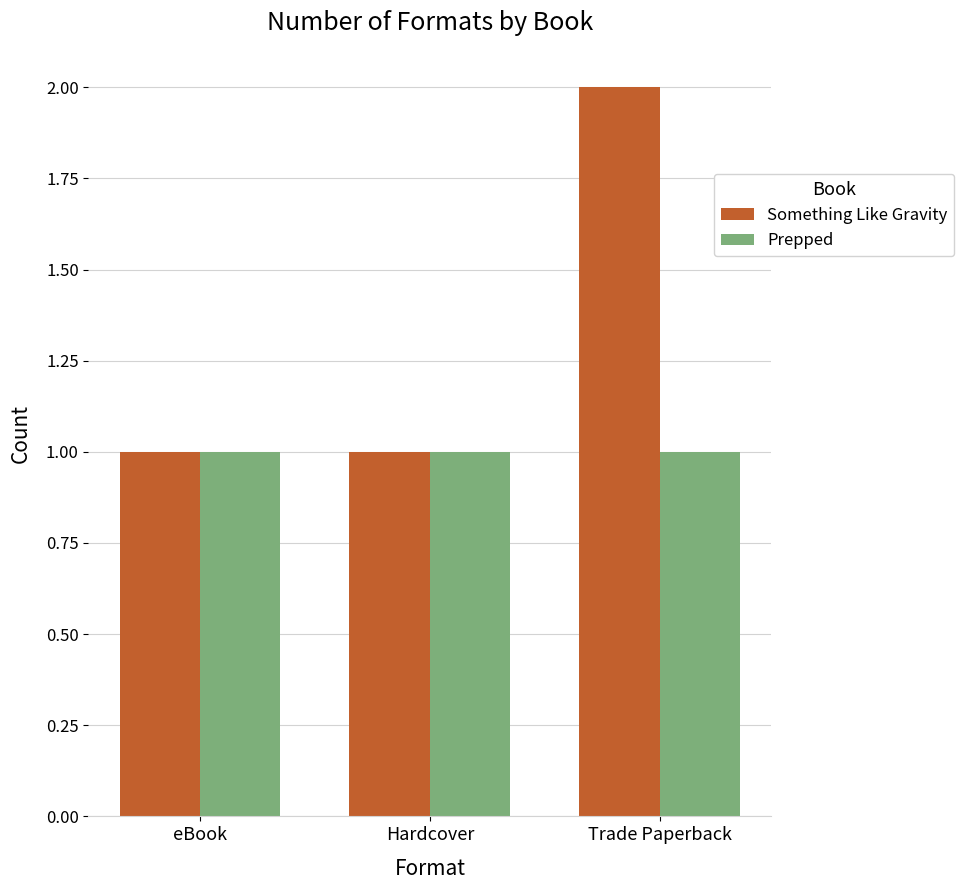

Reading right to left, what are all the values shown in this chart?

Something Like Gravity: Trade Paperback=2	Hardcover=1	eBook=1
Prepped: Trade Paperback=1	Hardcover=1	eBook=1